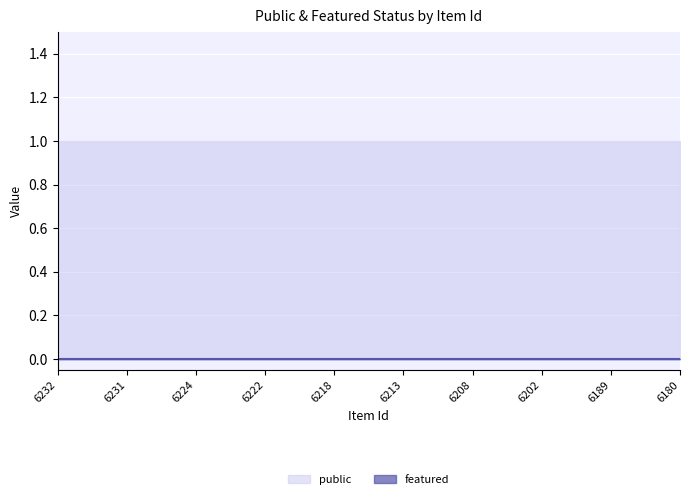

Reading left to right, transcribe all the data shown in this chart.

public: 1	1	1	1	1	1	1	1	1	1
featured: 0	0	0	0	0	0	0	0	0	0